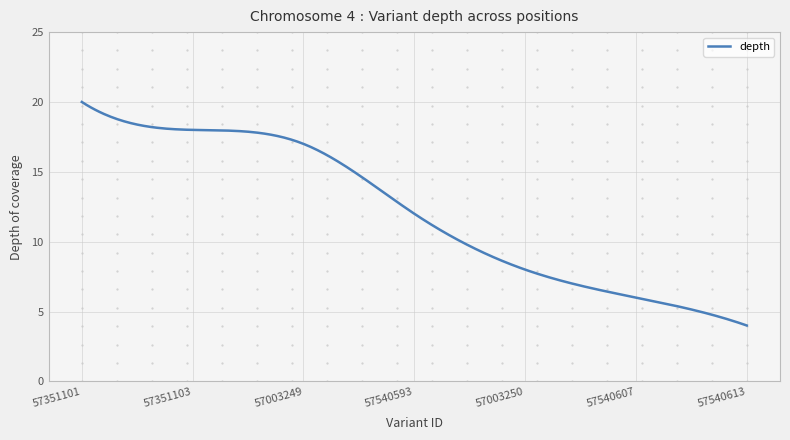

What is the maximum value shown in the chart?

20.0